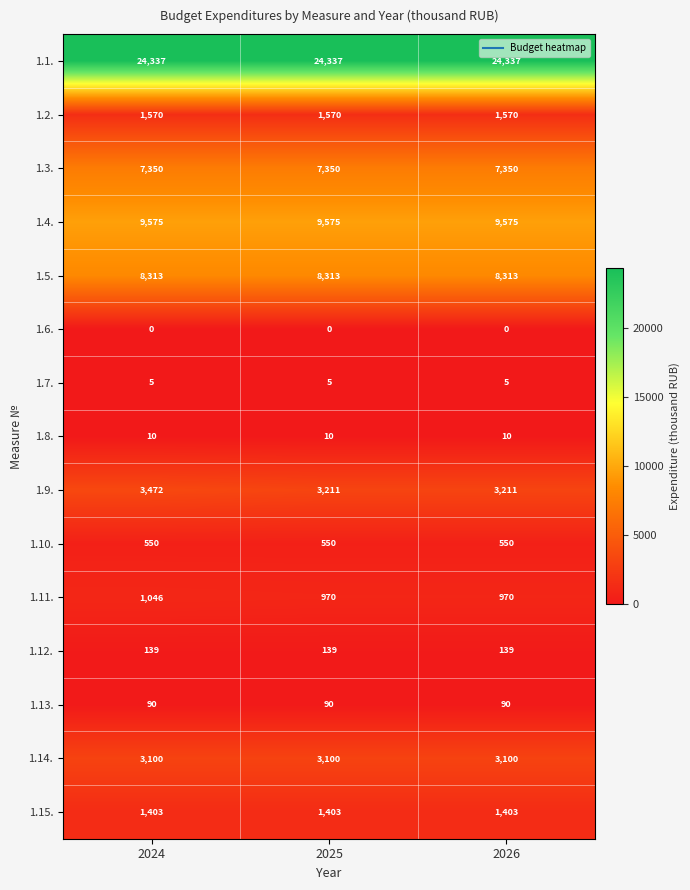

True or false: 1.8. has a value of 10 at 2024.

True